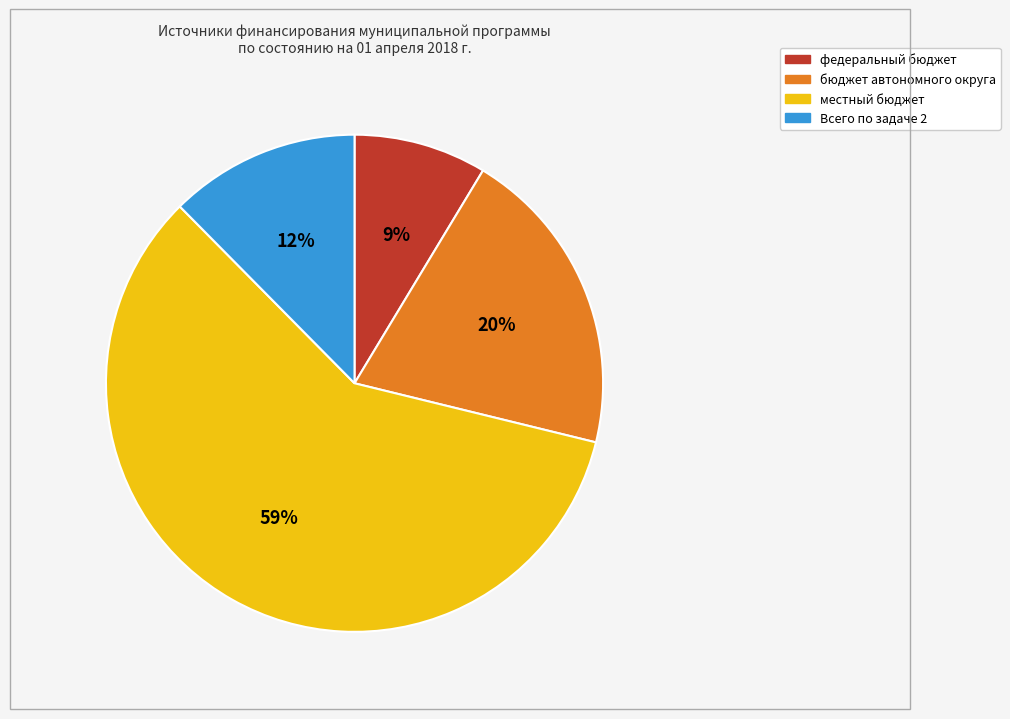

The бюджет автономного округа slice represents 20% of the pie. True or false?

True